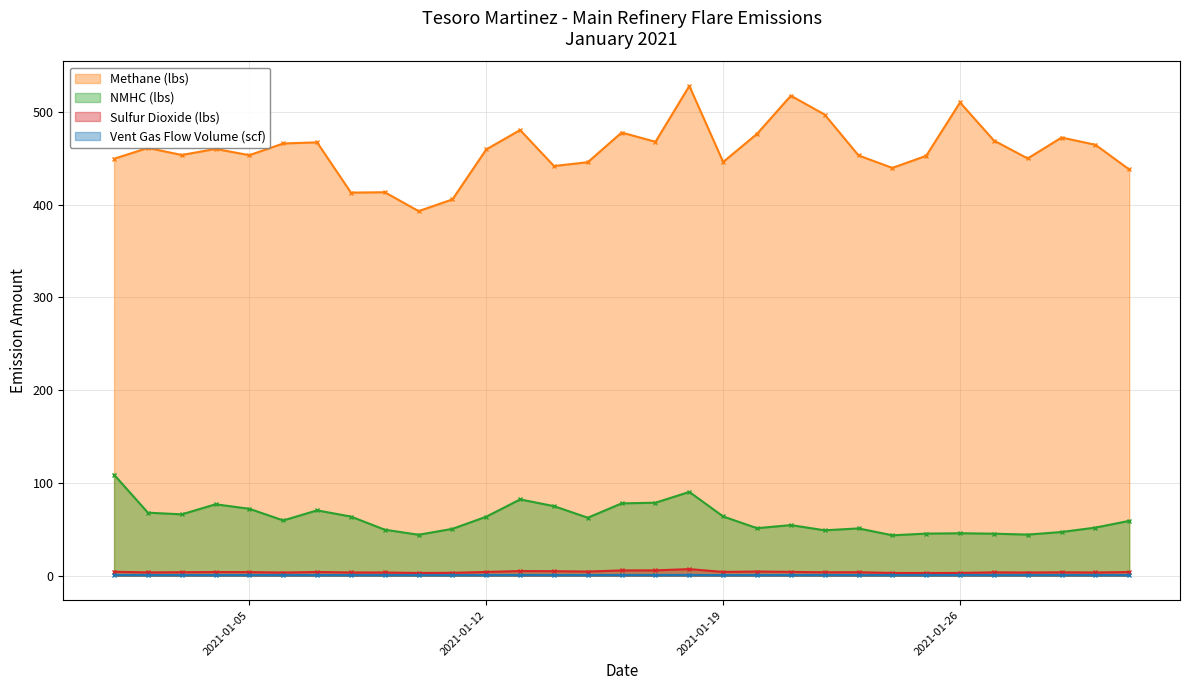

In Sulfur Dioxide (lbs), how many points are lower than both neighbors (excluding endpoints)?

9